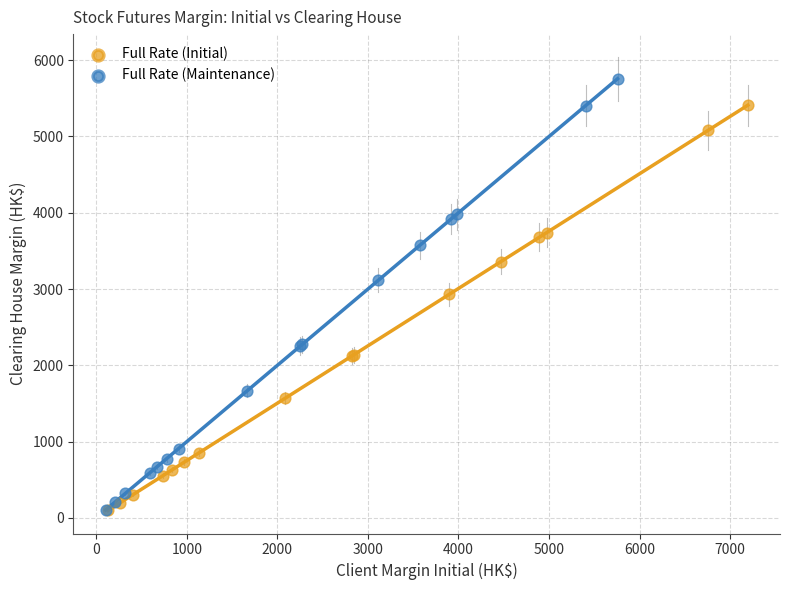

Which series has the largest Y range (max minus min)?

Full Rate (Maintenance)